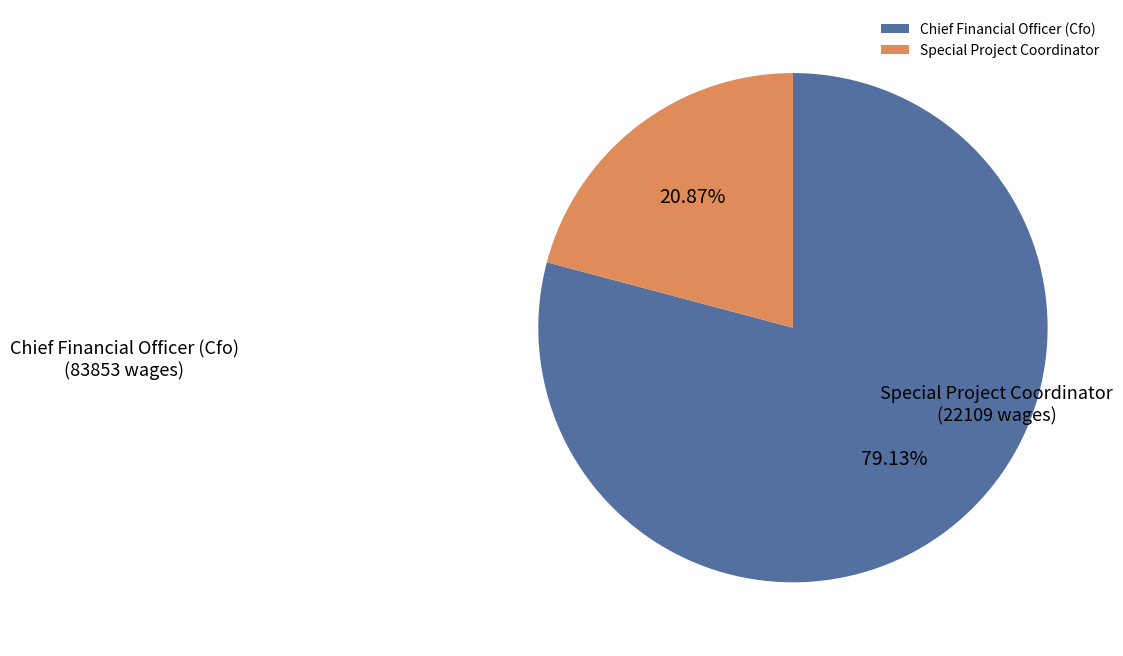

Does Special Project Coordinator represent more than half of the total?

No